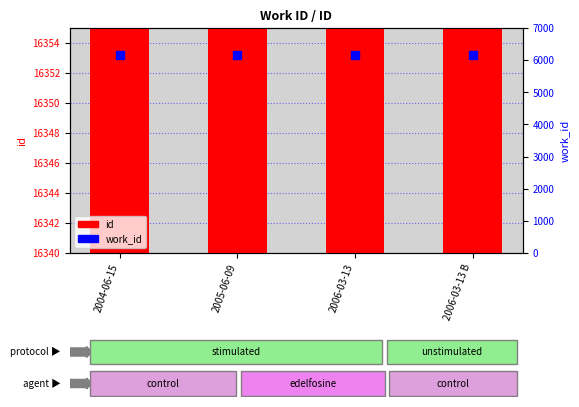

What is the total value across all series at 2006-03-13?

22523